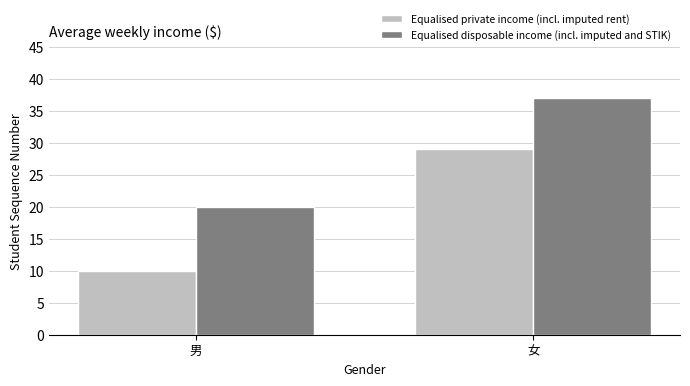

Which series changed the most between 男 and 女?

Equalised private income (incl. imputed rent)